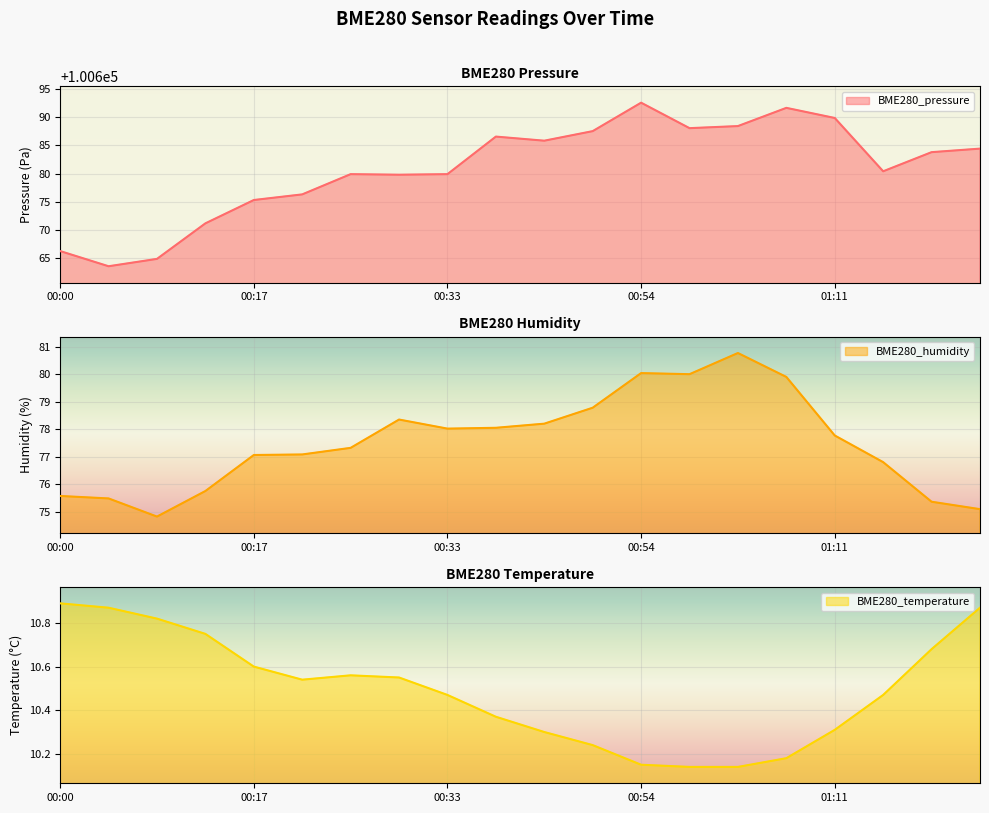

The BME280_temperature series shows 4.6 at 00:13. True or false?

False